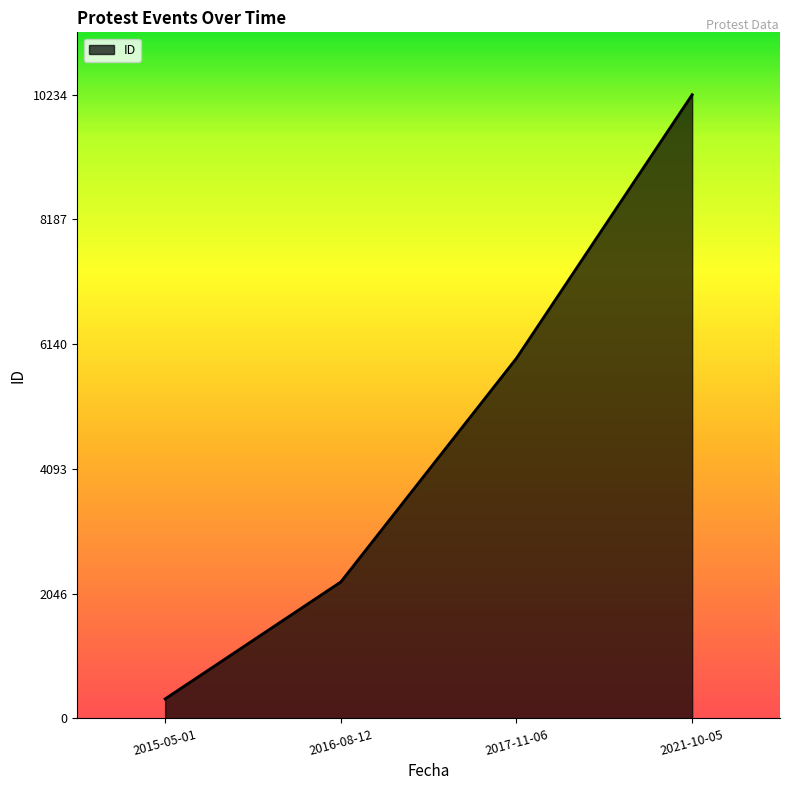

The value at 2021-10-05 is 16391. True or false?

False